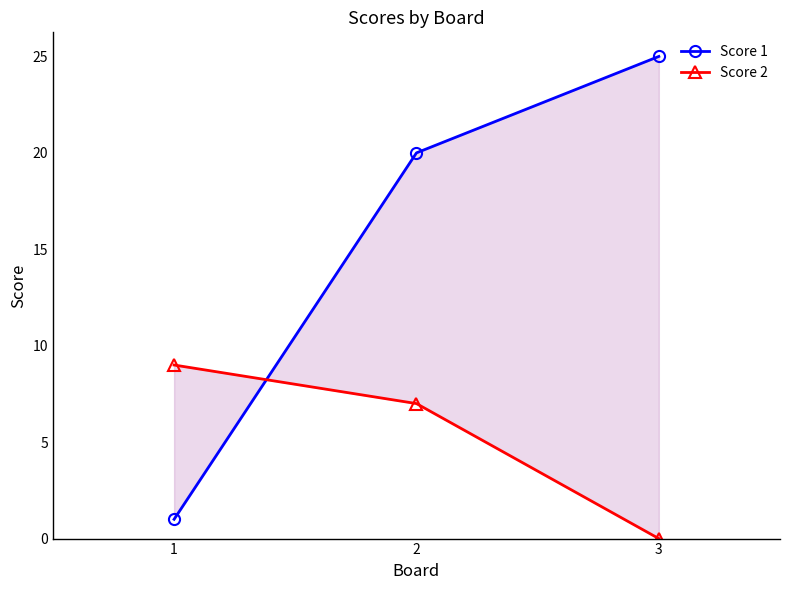

What is the total value across all series at 2?

27